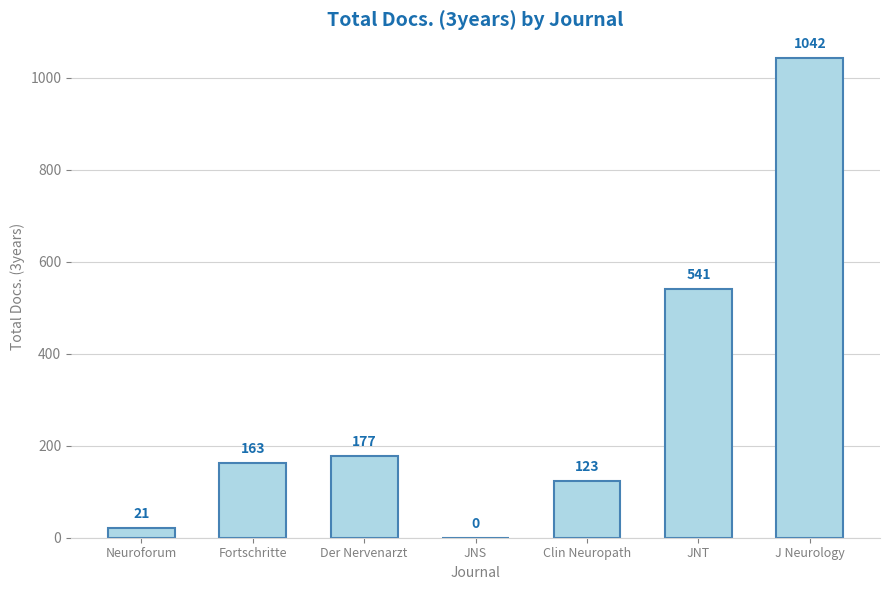

Is it true that the value at Der Nervenarzt is 177?

True